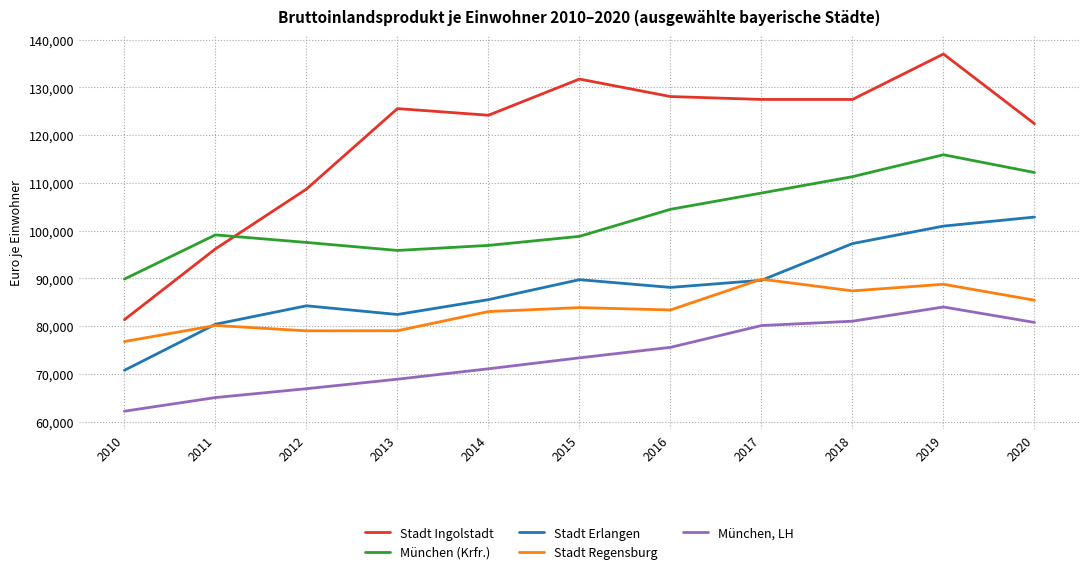

How many lines are shown in the chart?

5